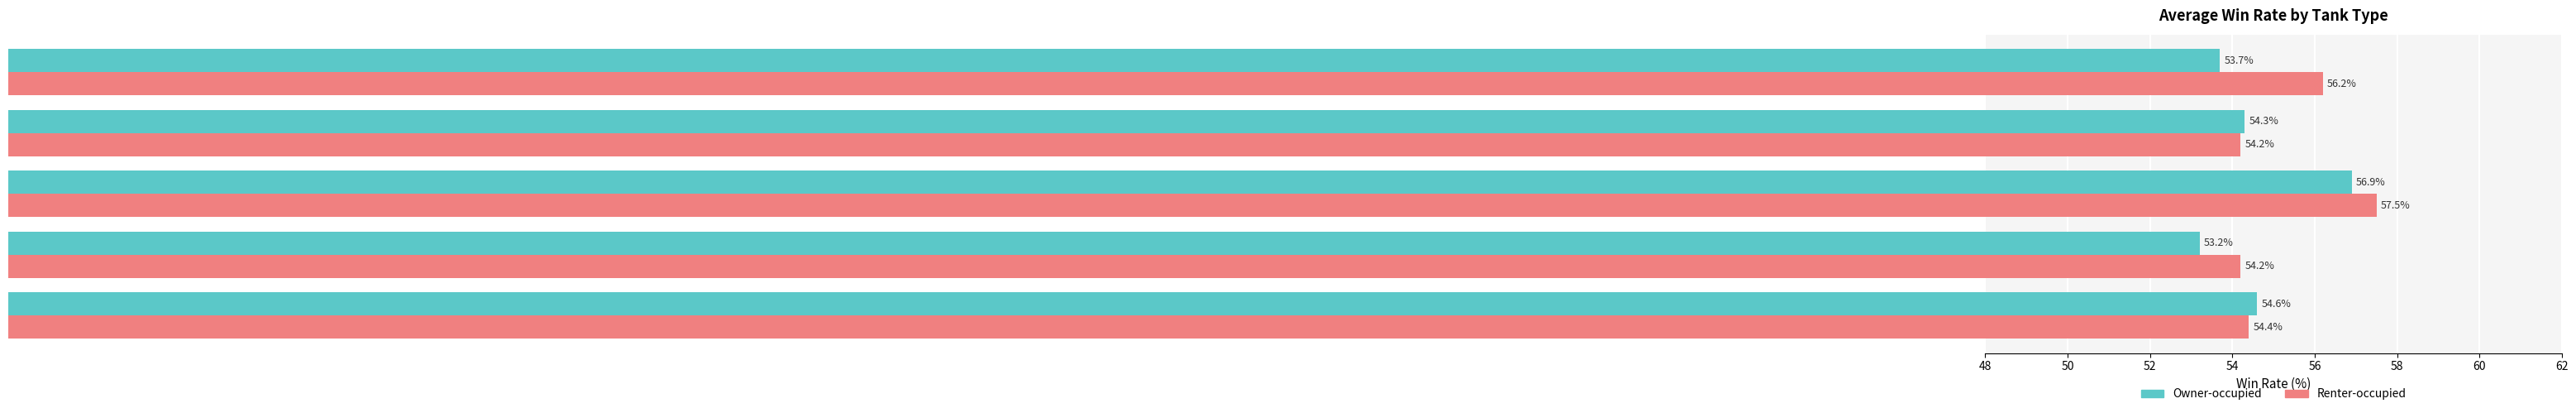

Which series has the widest spread of values?

Owner-occupied